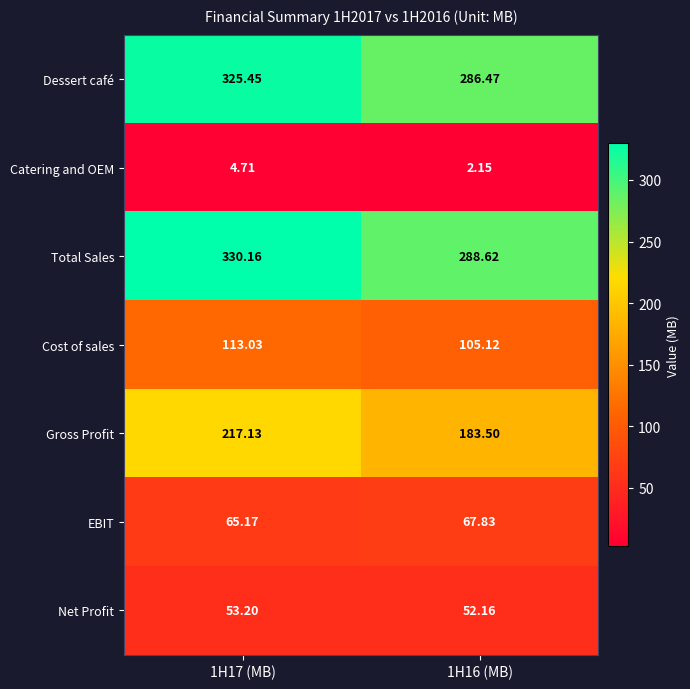

How many values in the Total Sales series exceed 330?

1